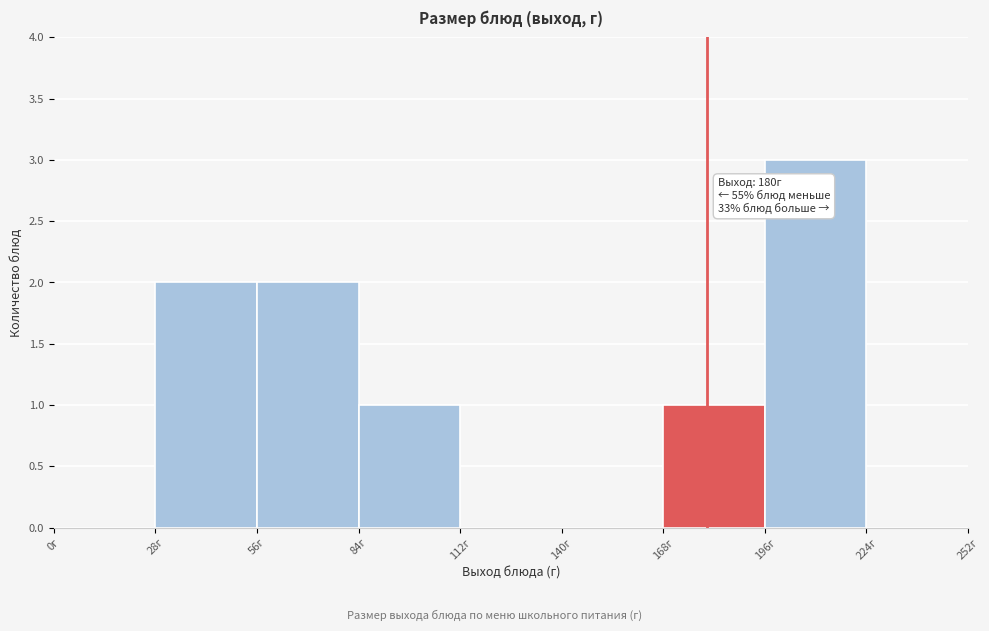

Over which range of the x-axis is the bar tallest?

196 to 224